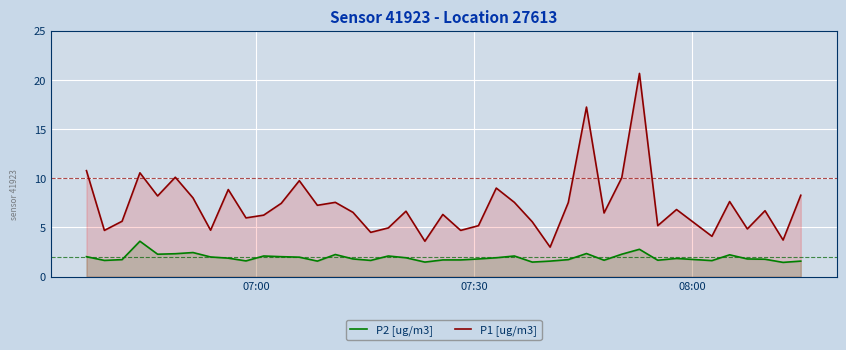

List the series in order of their peak value, highest first.

P1 [ug/m3], P2 [ug/m3]